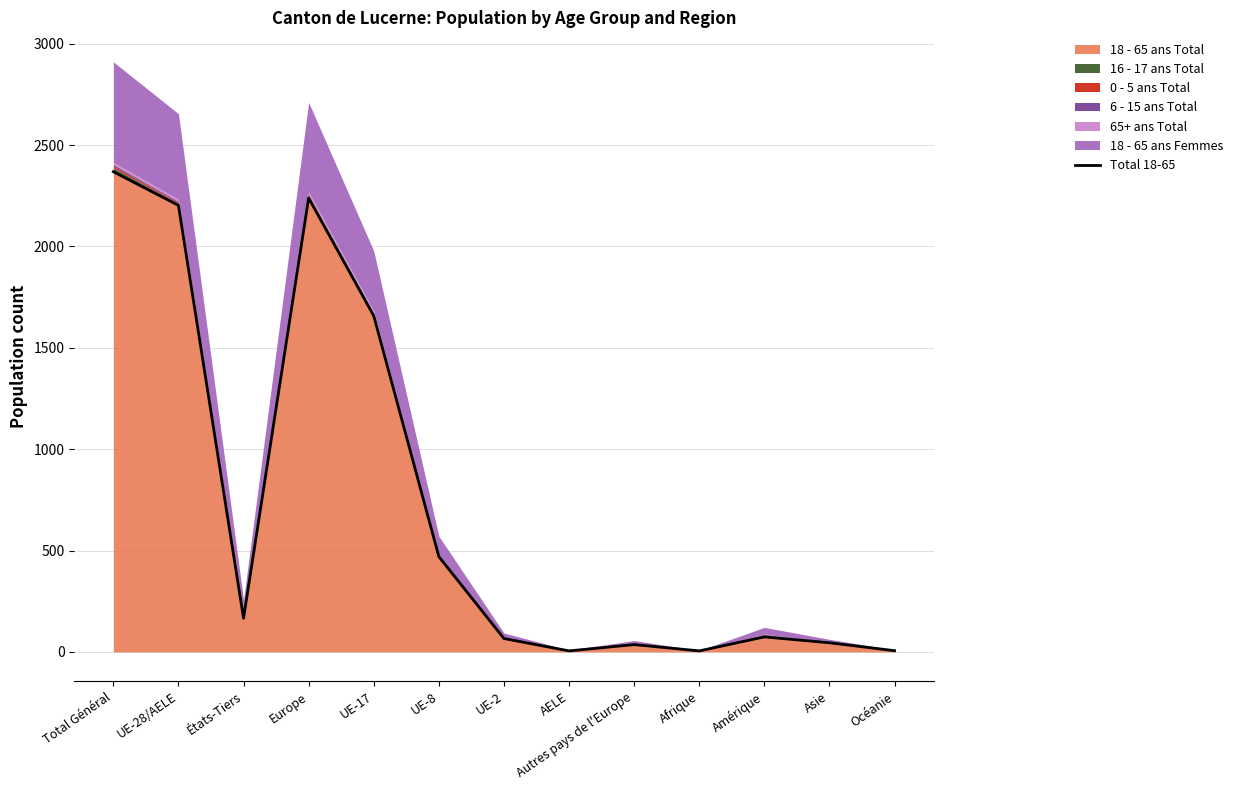

Which label corresponds to the smallest value in the chart?

AELE